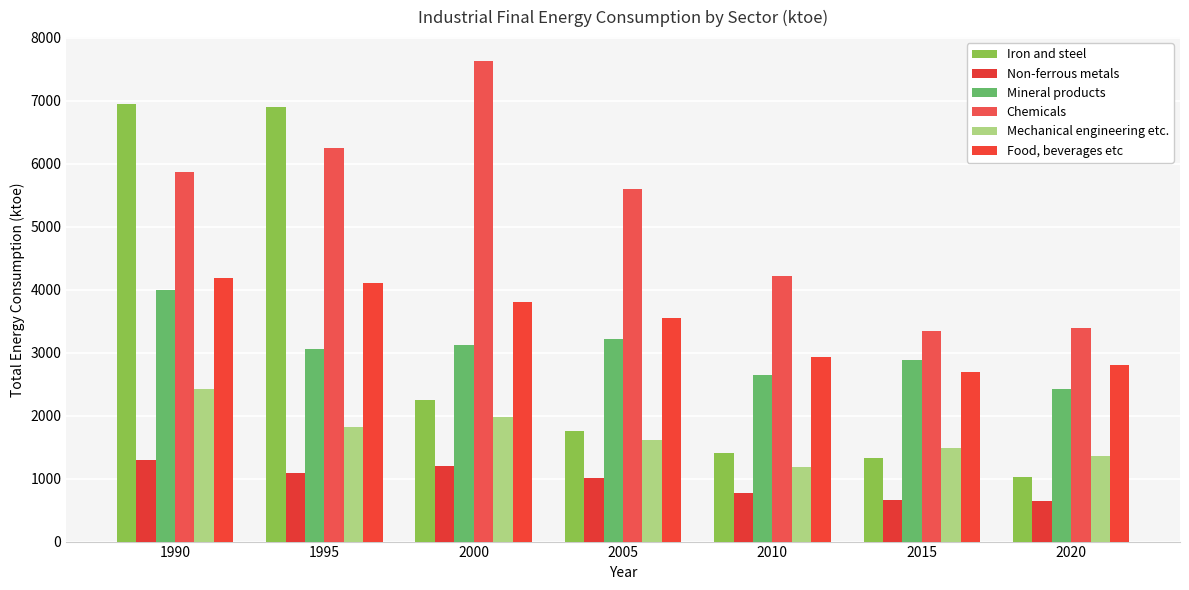

Rank the series at 2010 from highest to lowest value.

Chemicals, Food, beverages etc, Mineral products, Iron and steel, Mechanical engineering etc., Non-ferrous metals